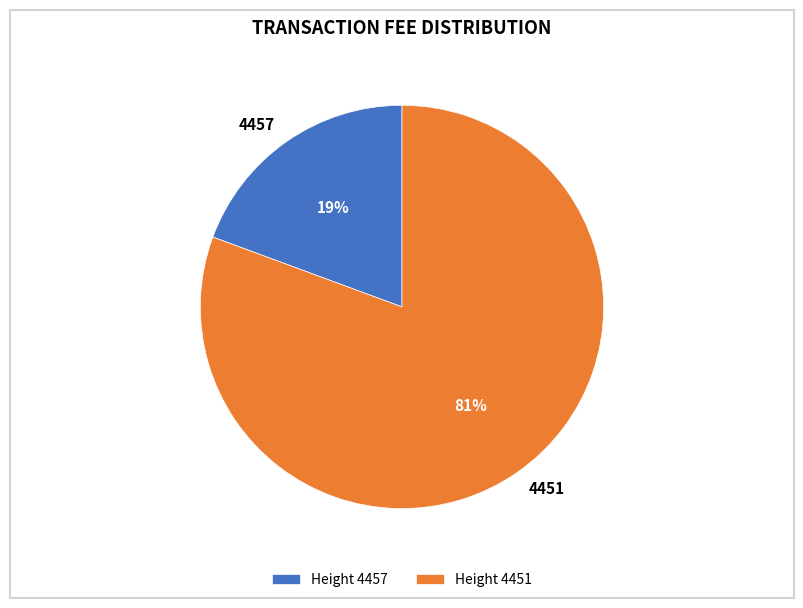

Is it true that 4457 is 19% of the pie?

True